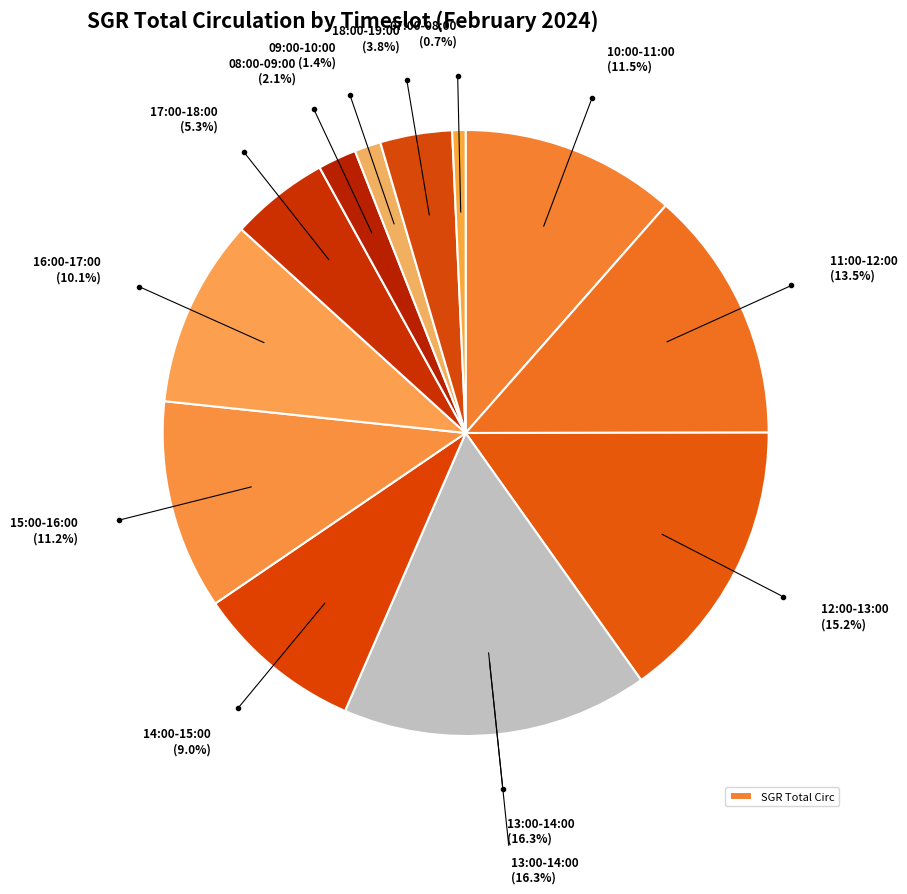

Which slice is the smallest?

07:00-08:00